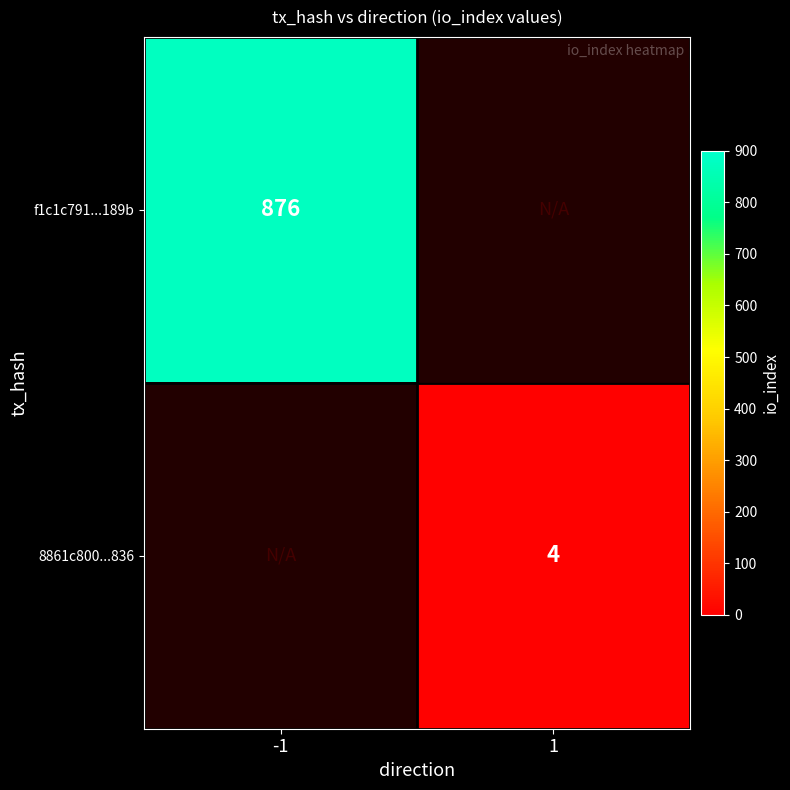

True or false: 8861c800...836 has a value of 1 at 1.

False